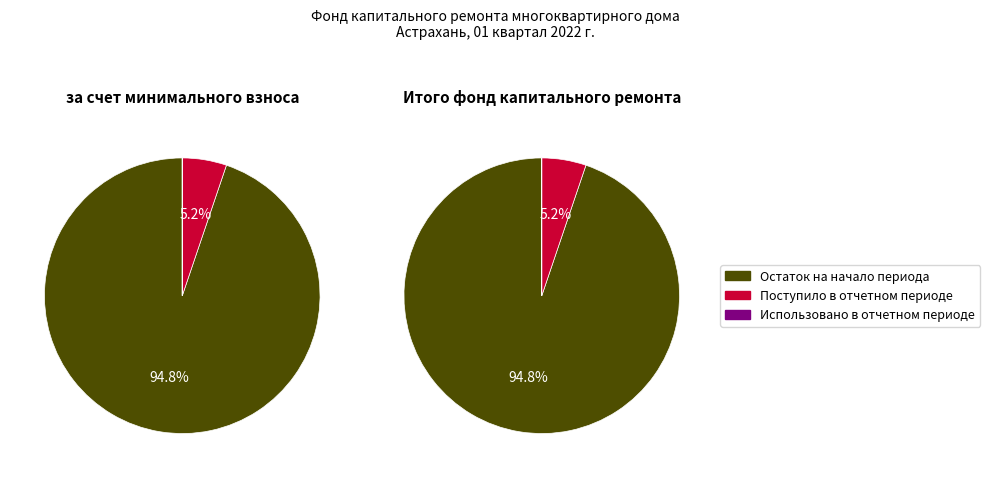

What is the total percentage of Использовано в отчетном периоде and Остаток на начало периода?

94.8%